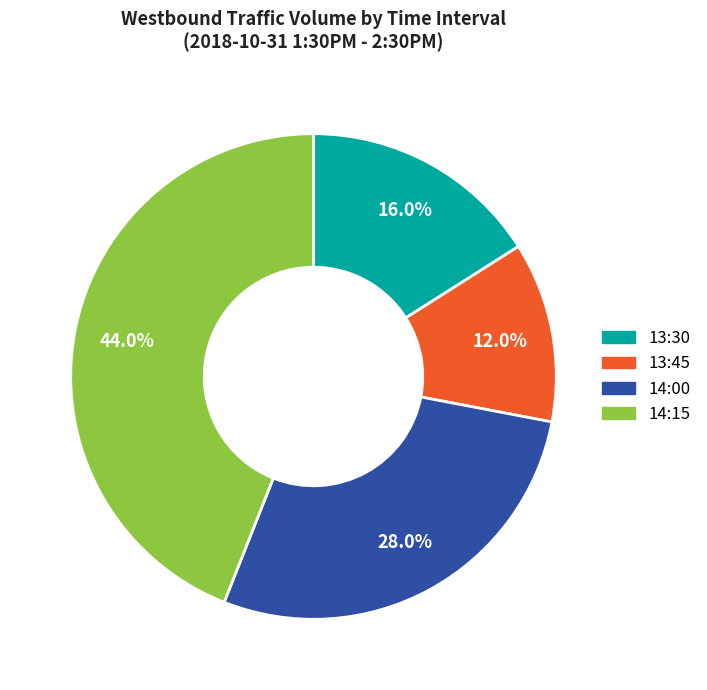

Is 14:00 the majority of the pie?

No